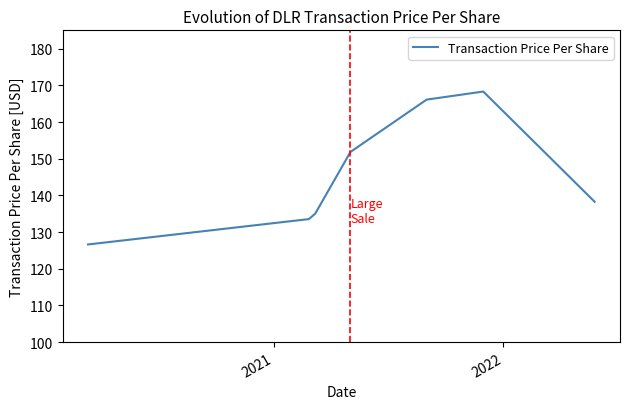

What is the sum of all values?

1185.8